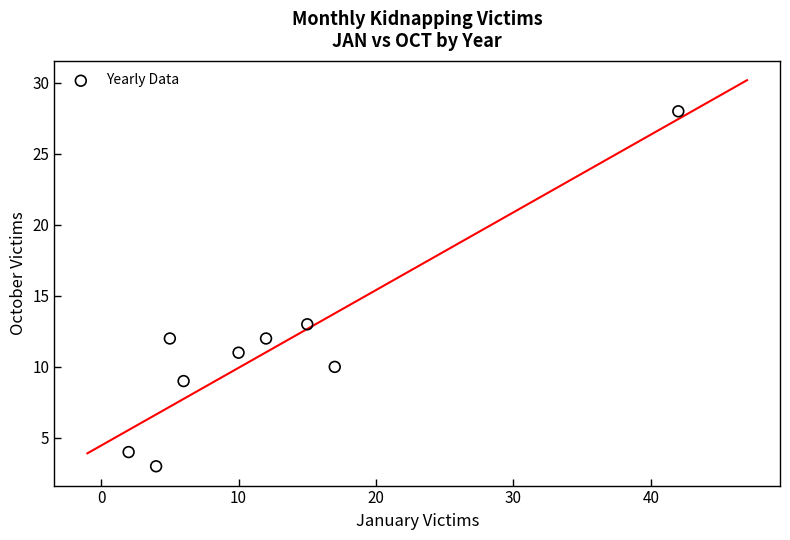

What Y value in the scatter plot is closest to 15?

13